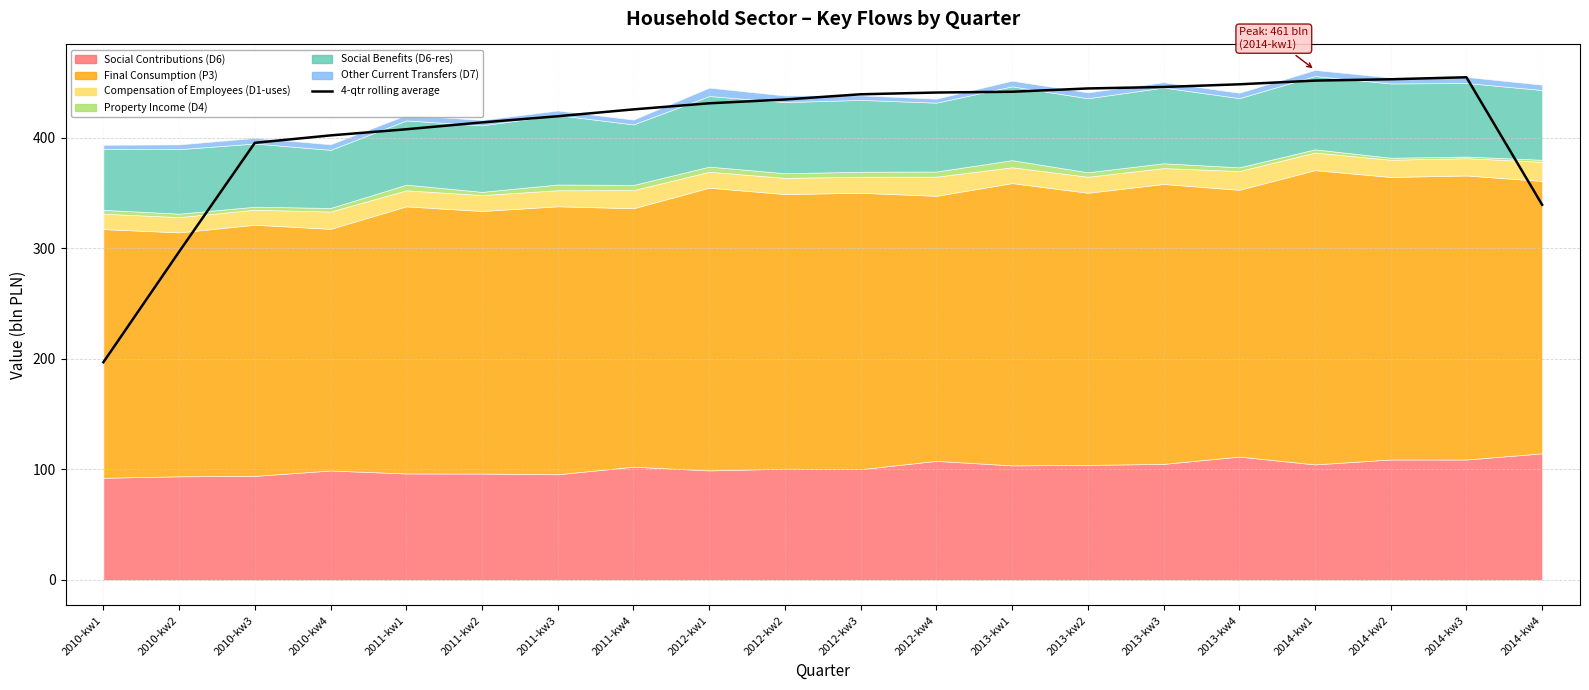

At which label is the value closest to 325?

2014-kw4